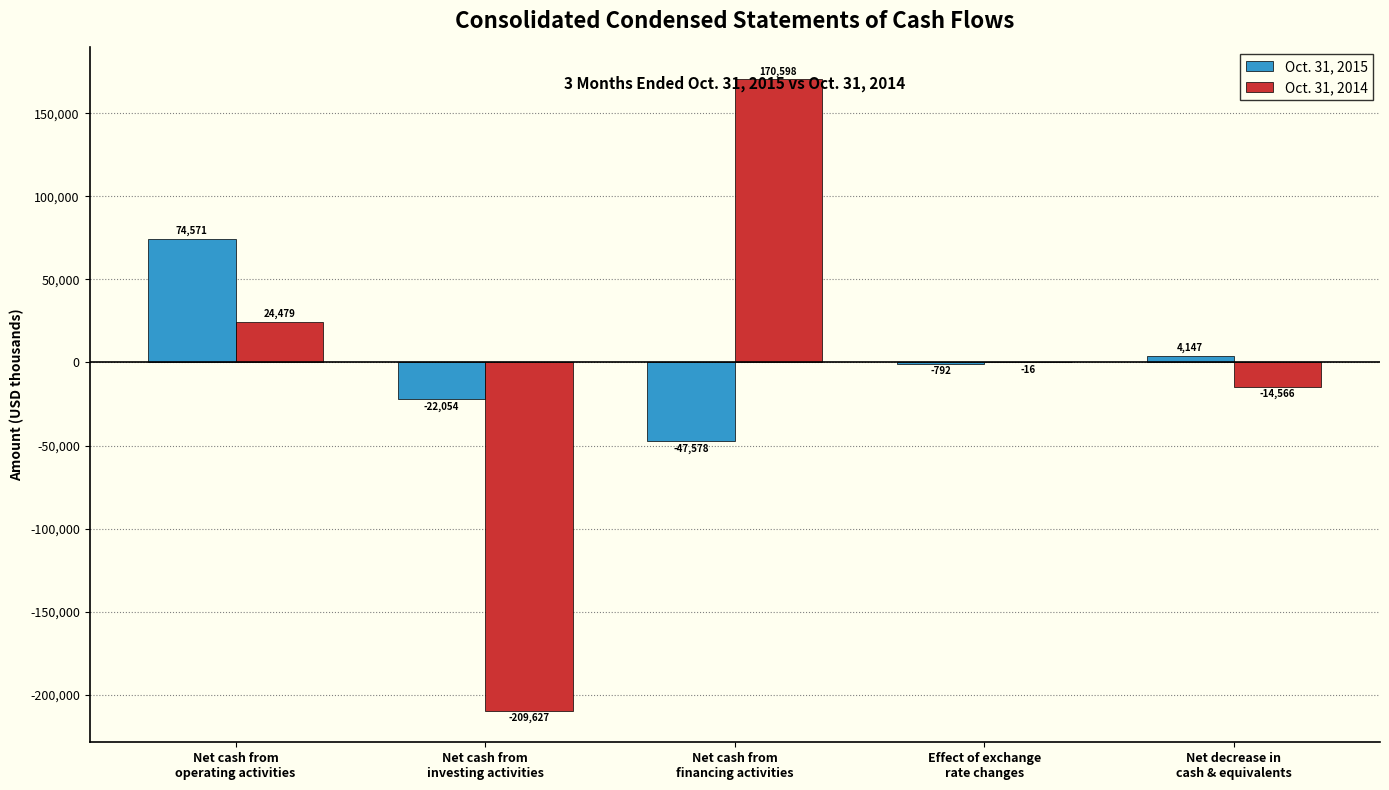

What is the sum of the Oct. 31, 2015 values at Net decrease in
cash & equivalents and Net cash from
operating activities?

78718